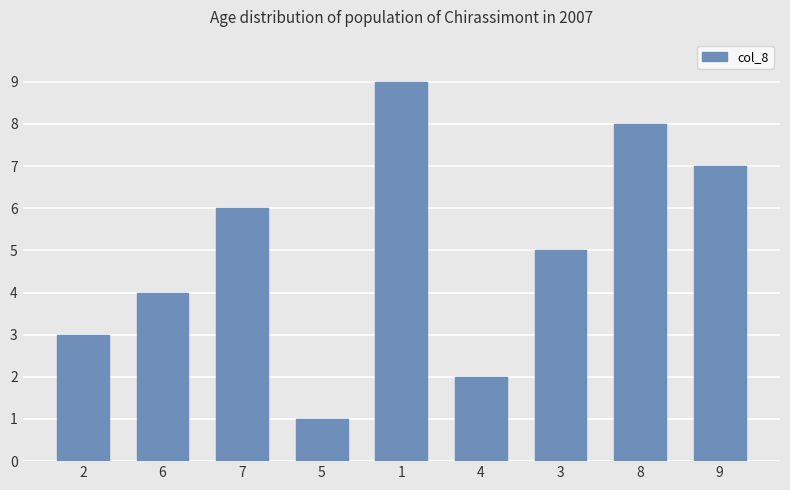

What is the label of the 3rd bar from the right?

3